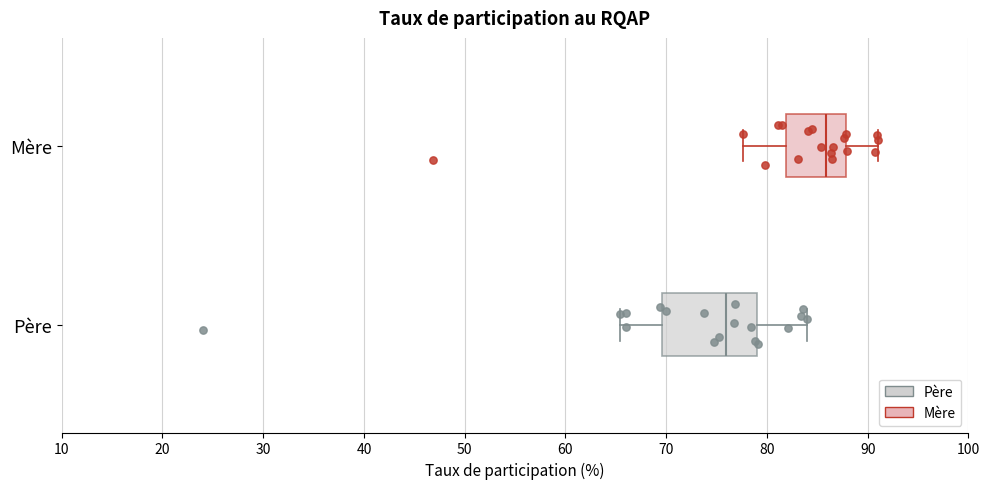

Which box is the widest, from its left edge to its right edge?

Père